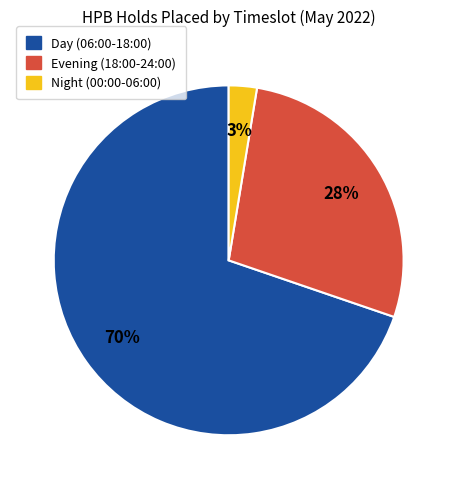

To the nearest percent, what is the average slice percentage?

33%